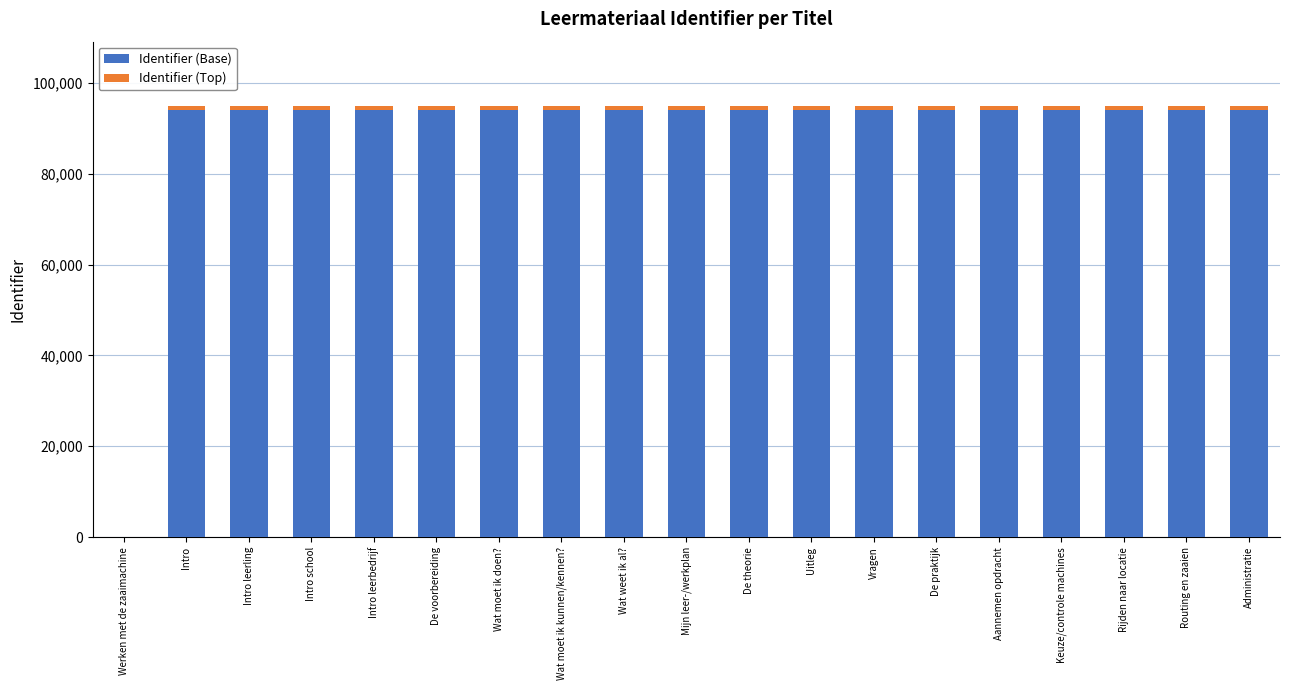

What is the total value across all series at Keuze/controle machines?

94835